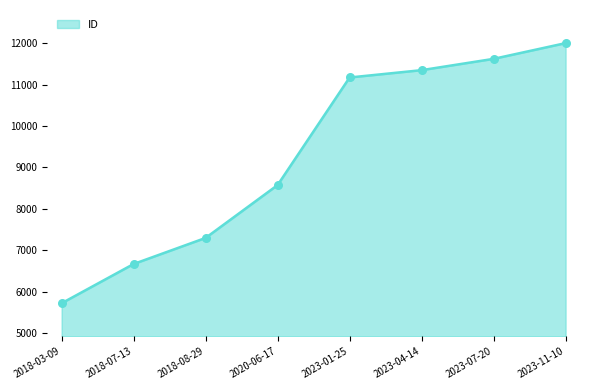

Between 2023-07-20 and 2018-07-13, which is larger?

2023-07-20